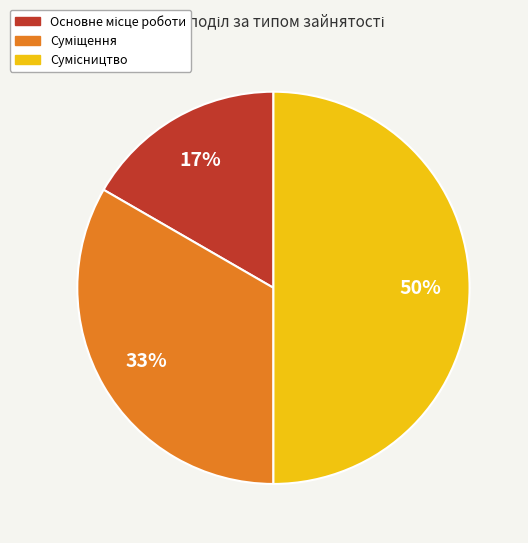

To the nearest percent, what is the average slice percentage?

33%